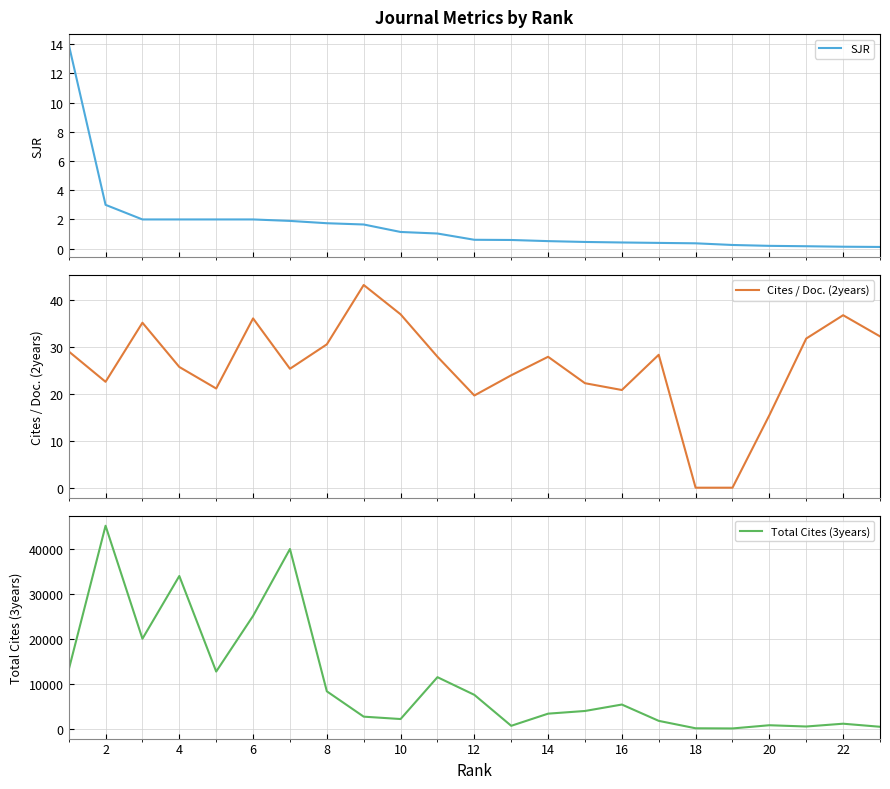

Which series has the largest range (max minus min)?

Total Cites (3years)